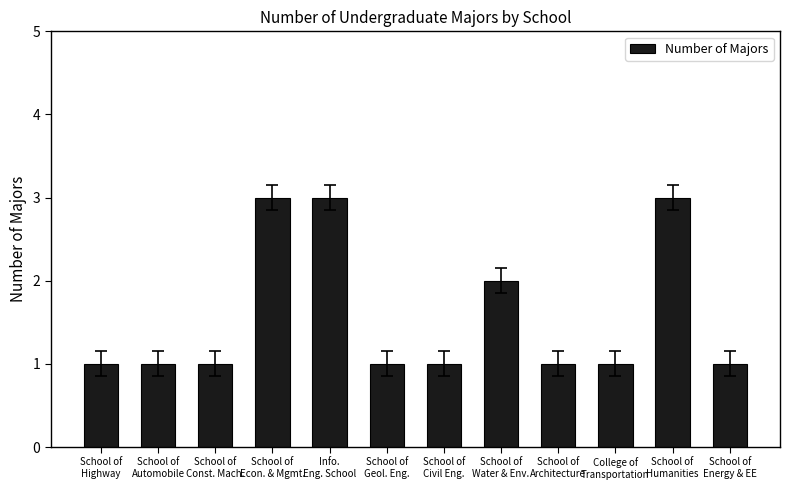

What is the greatest value displayed?

3